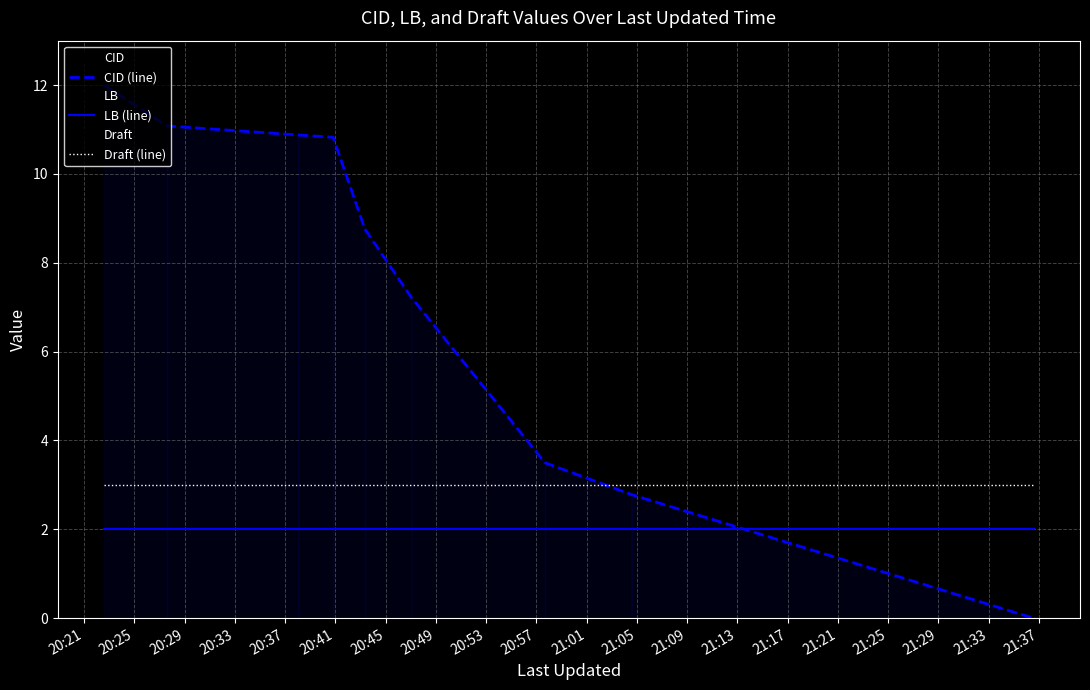

At 20:21, list the series in order from smallest to largest.

LB (line), Draft (line), CID (line)